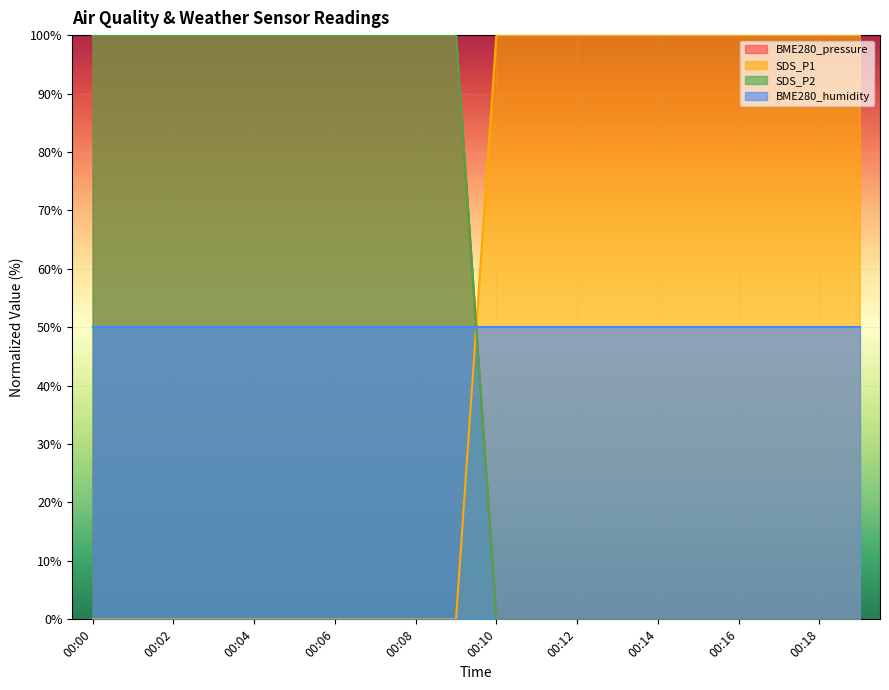

True or false: SDS_P1 has a value of 100 at 00:11.

True